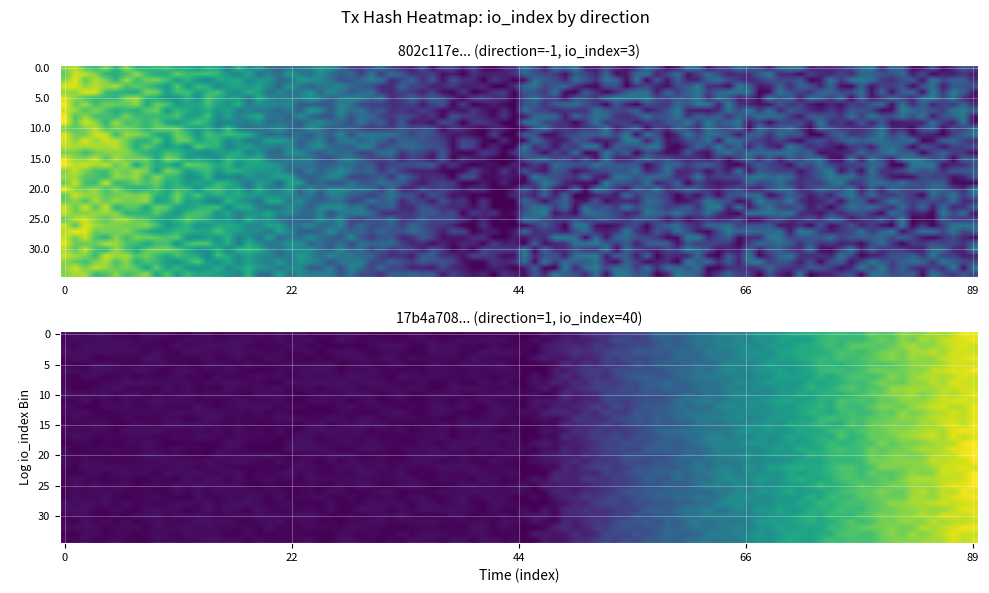

Is it true that 802c117e493cb85a834b2cce576c8b134c067cd equals 0.0 at value?

True